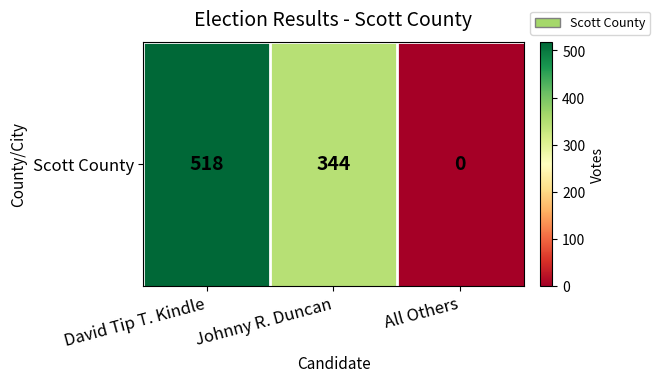

True or false: the data shows 0 at All Others.

True